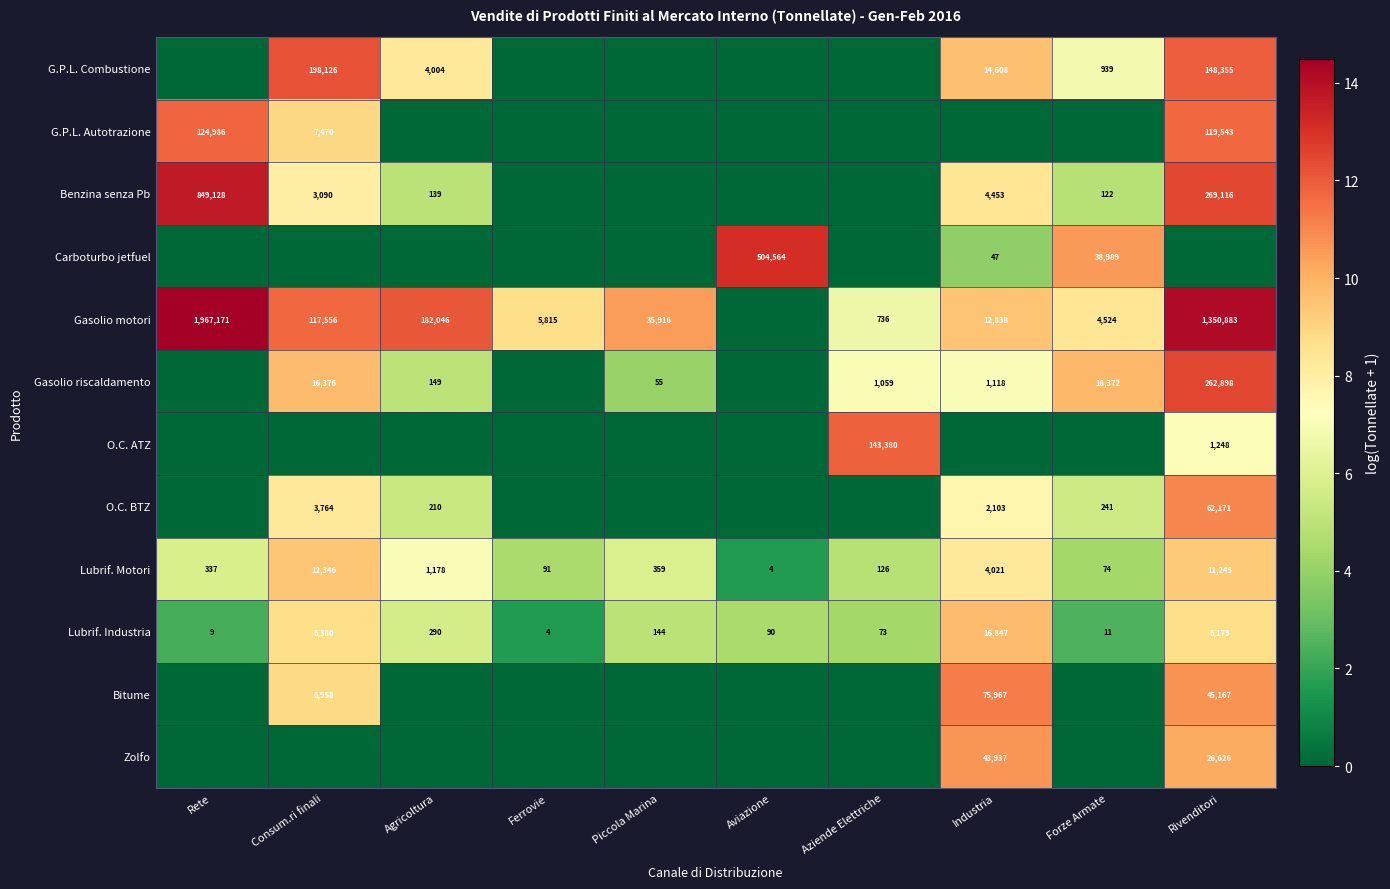

Is the value of Gasolio motori at Industria greater than the value of Lubrif. Industria at Rivenditori?

Yes